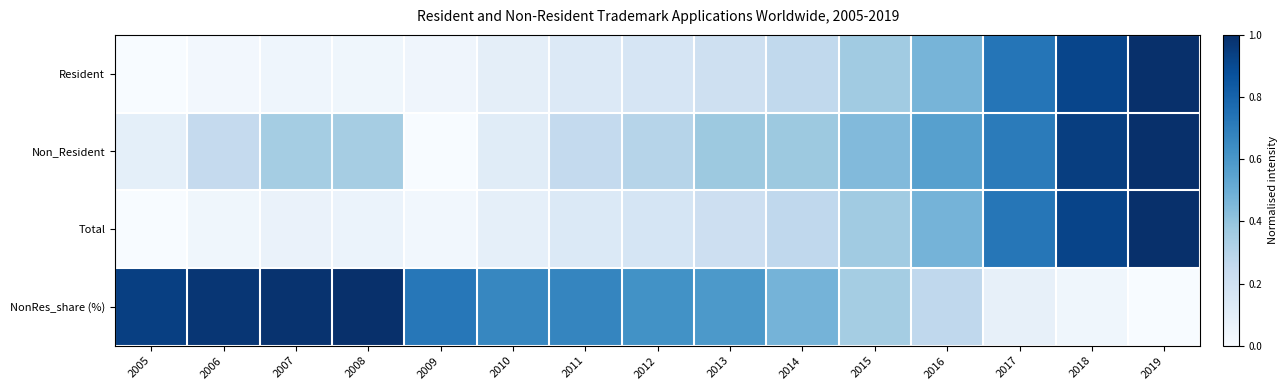

How many series are shown in this chart?

4